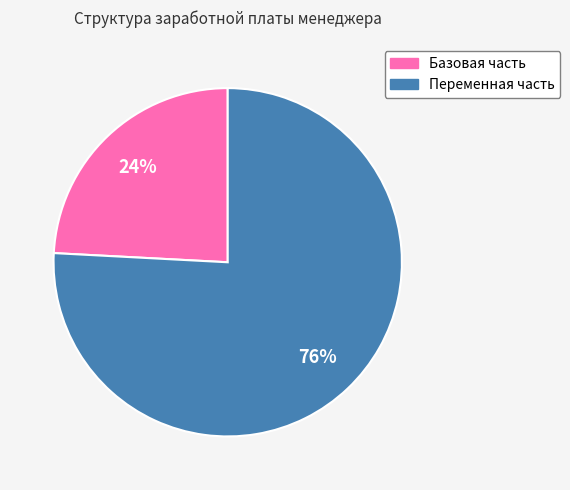

To the nearest percent, what percentage of the pie is Базовая часть?

24%